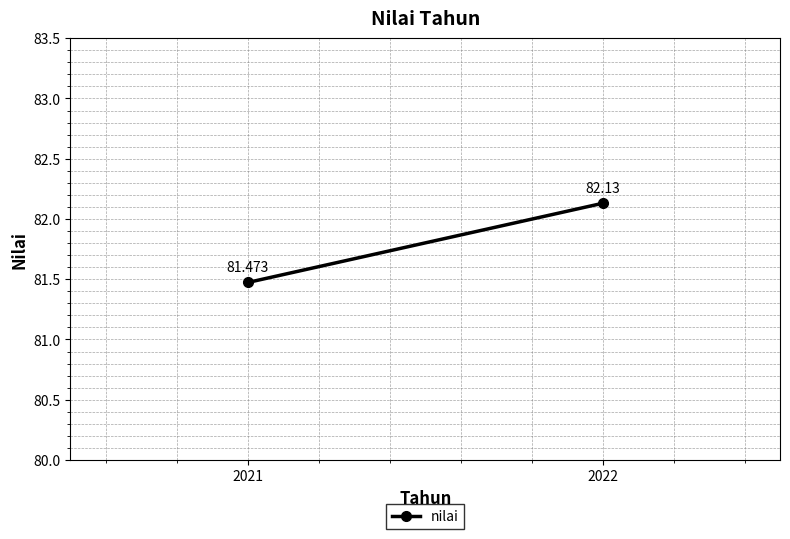

List the labels in order of value, largest first.

2022, 2021